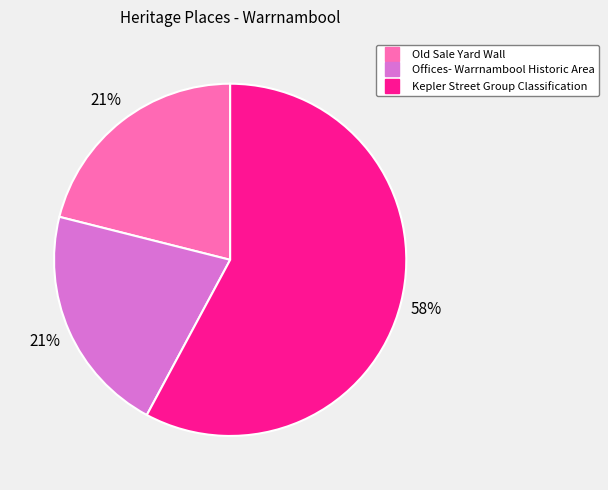

Which has a higher value, Kepler Street Group Classification or Old Sale Yard Wall?

Kepler Street Group Classification